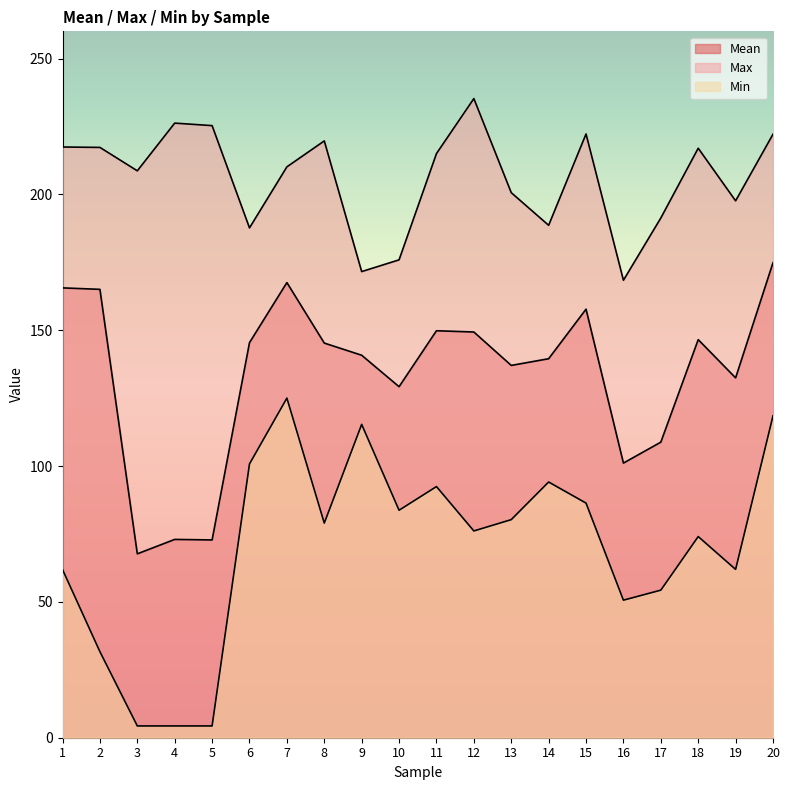

Which category has the lowest value in the Mean series?

3